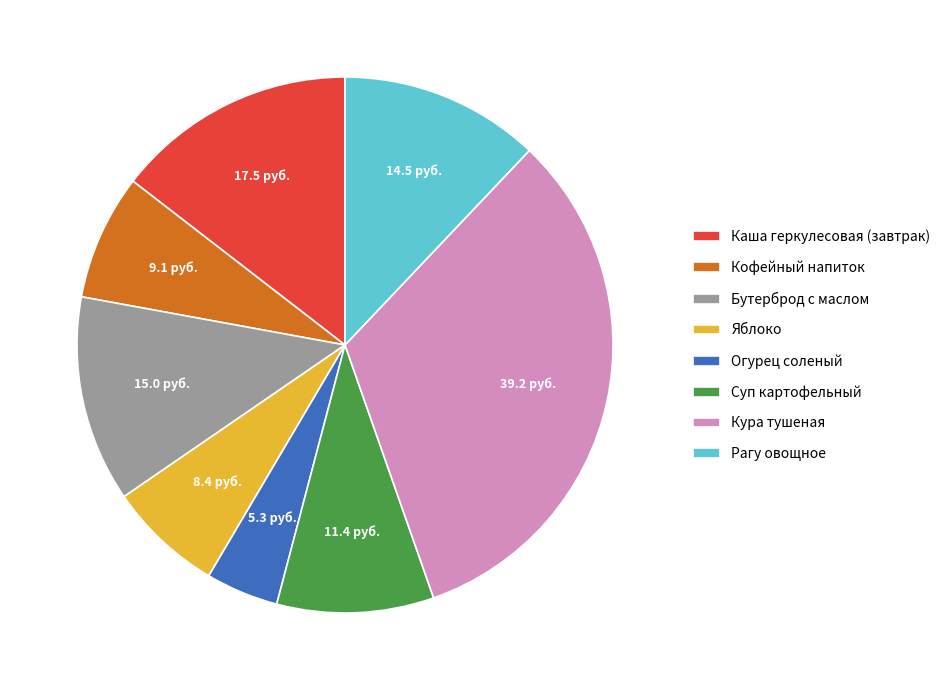

Is the sum of Каша геркулесовая (завтрак) and Суп картофельный greater than half?

No